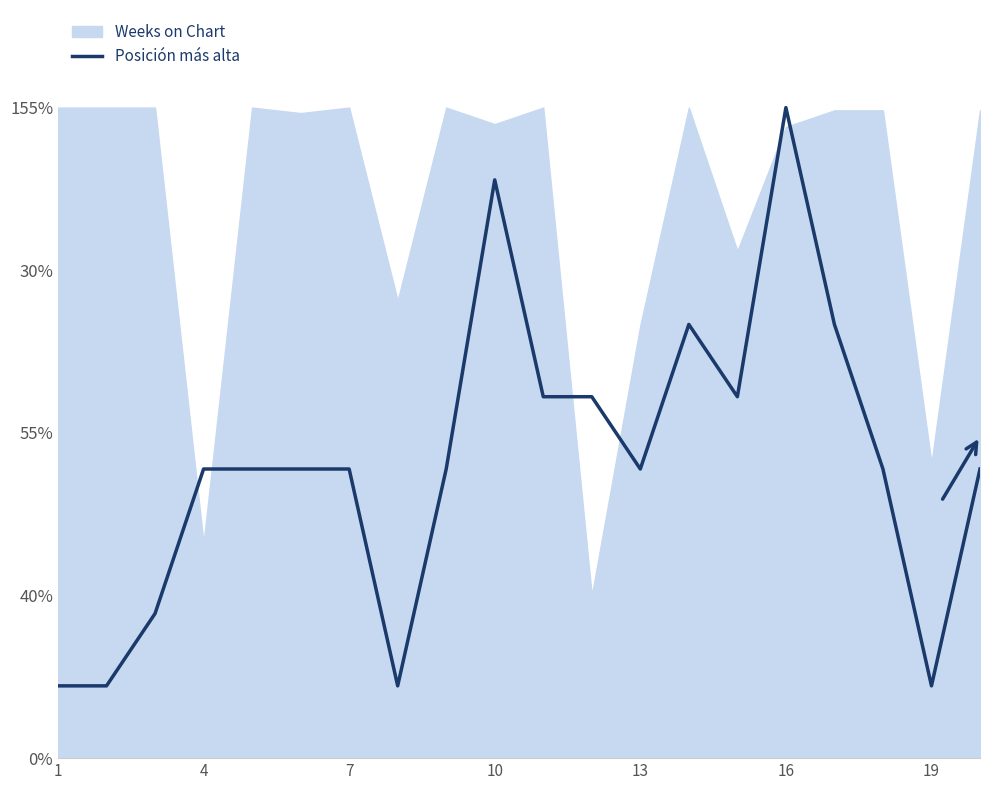

The value at 13 is 0.2. True or false?

False